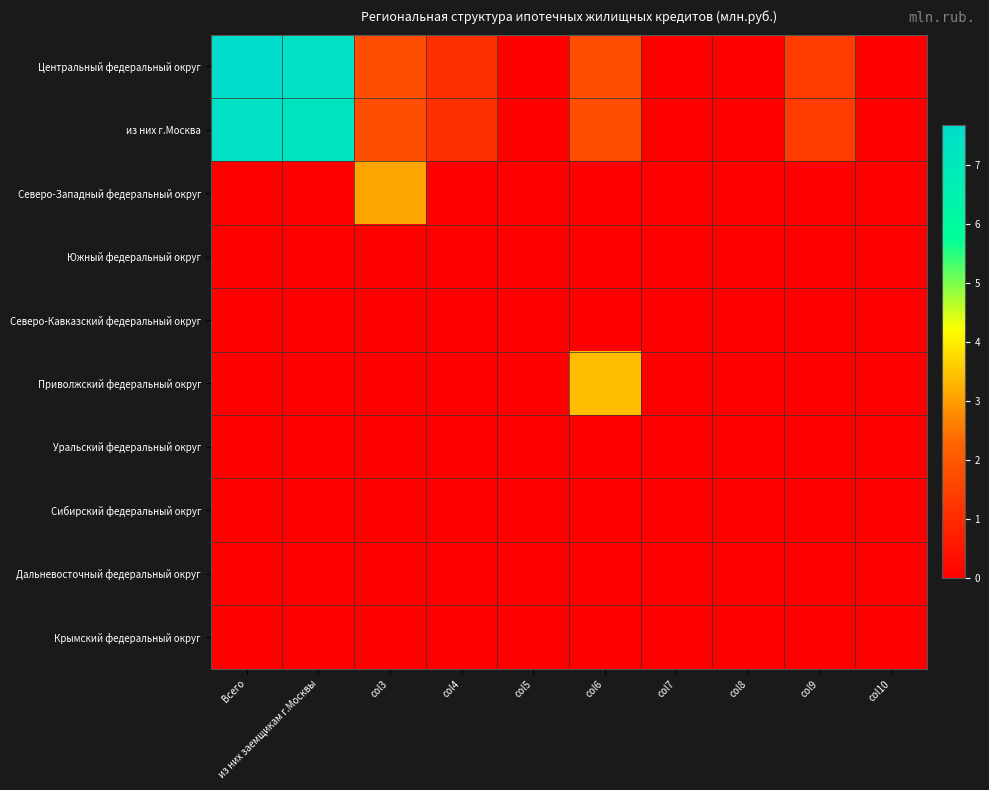

Count the number of categories in the chart.

10